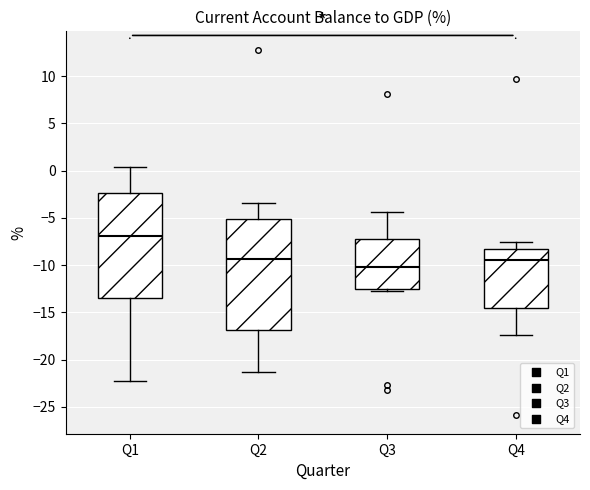

Where does the upper whisker of the box for Q4 end on the y-axis? The values are not printed on the chart, so give them approximately, as read against the axis.

-7.5